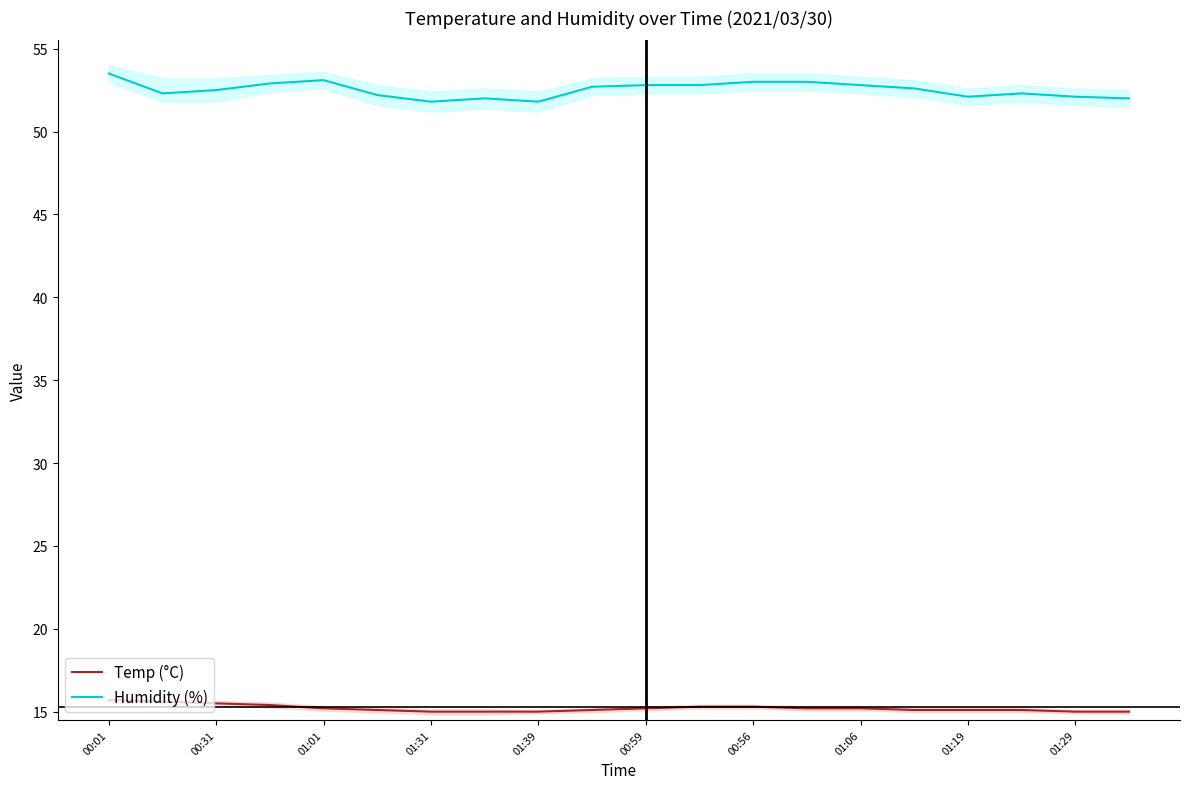

What is the spread (max minus min) of values at 00:01?

37.8